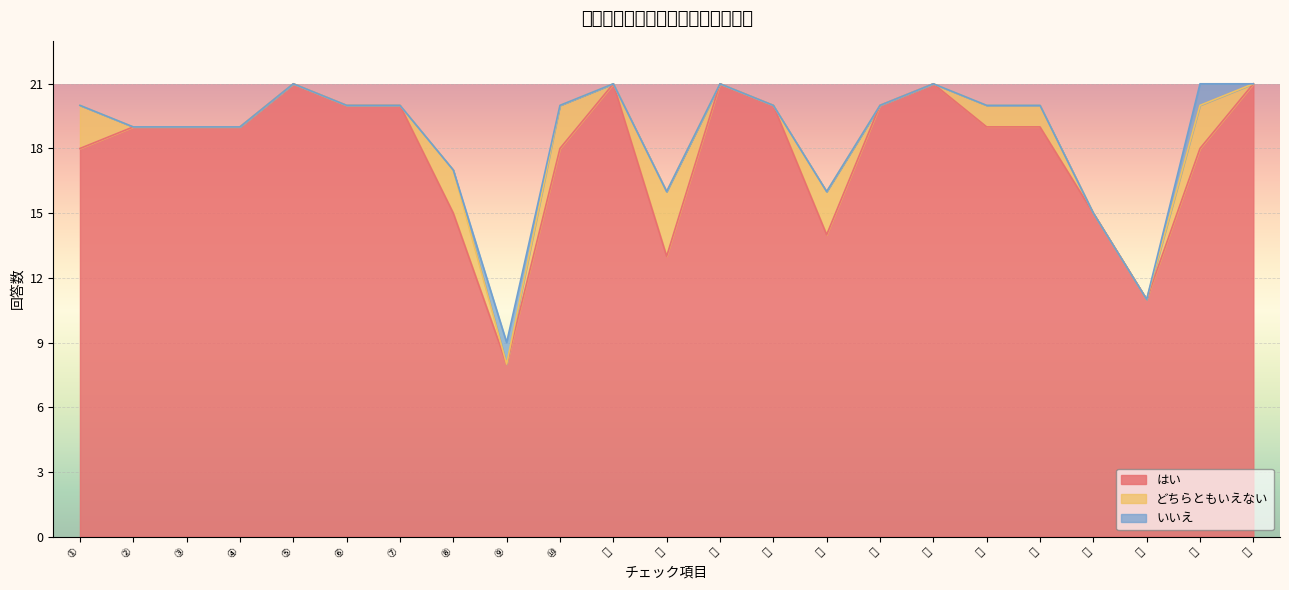

In いいえ, how many points are higher than both neighbors (excluding endpoints)?

2